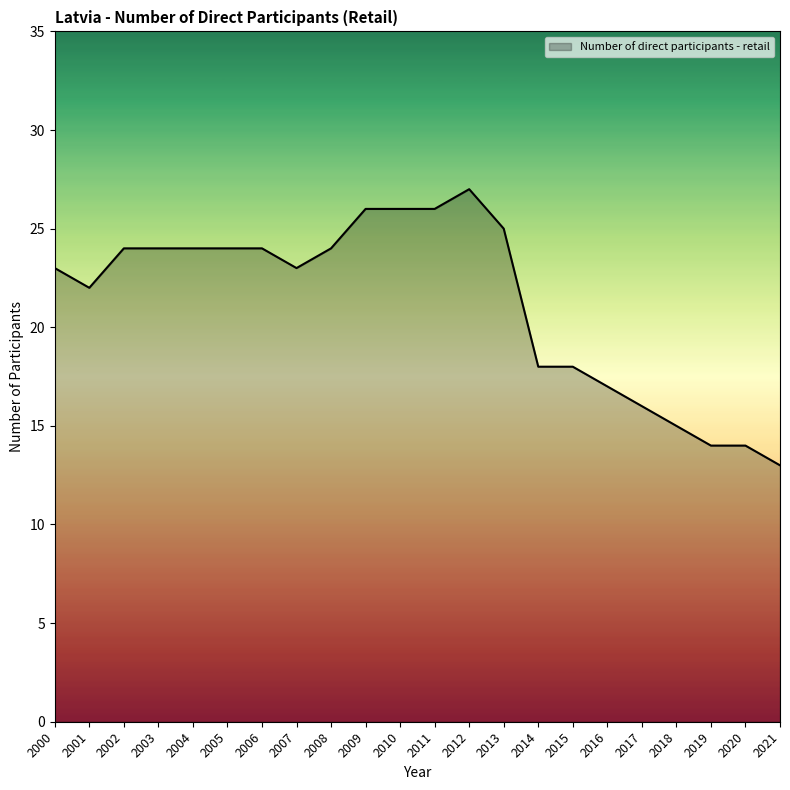

What is the difference between the maximum and minimum values?

14